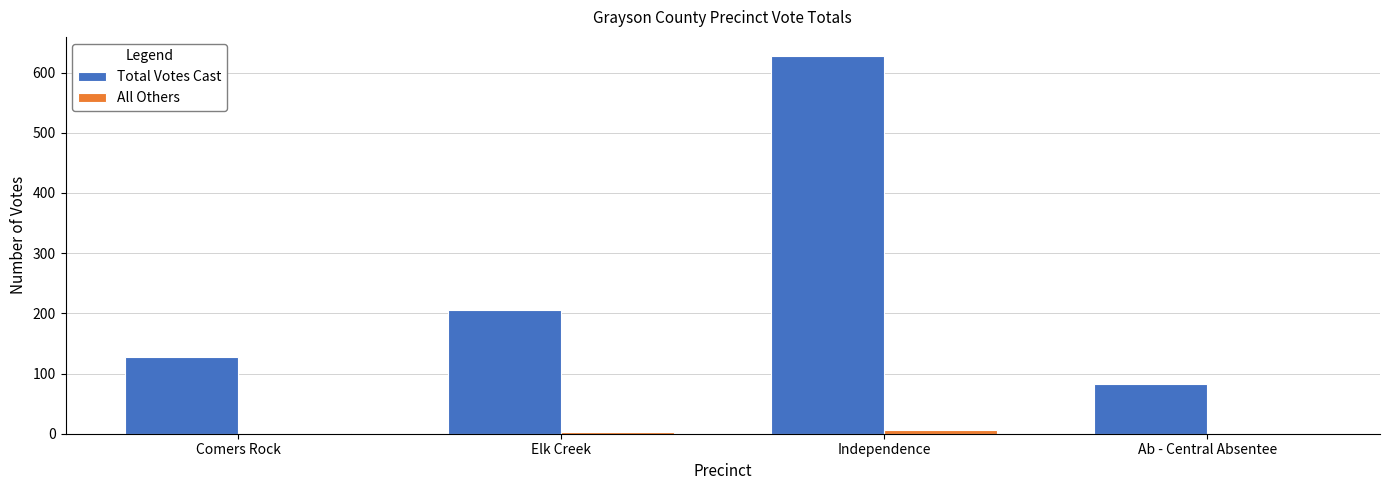

True or false: Total Votes Cast has a value of 1009 at Independence.

False